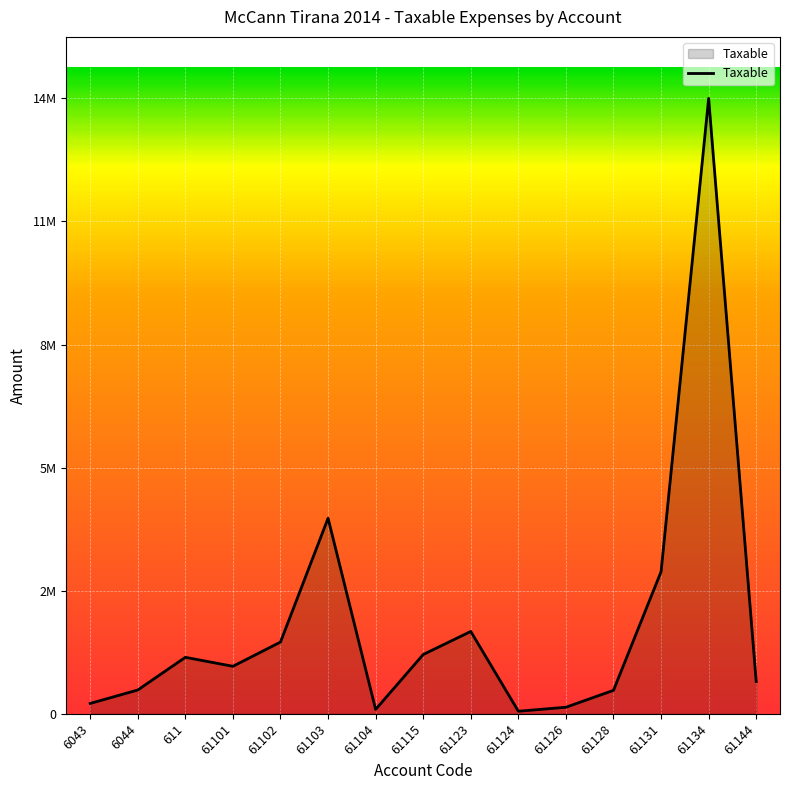

Is this an area chart (filled region under the line)?

Yes